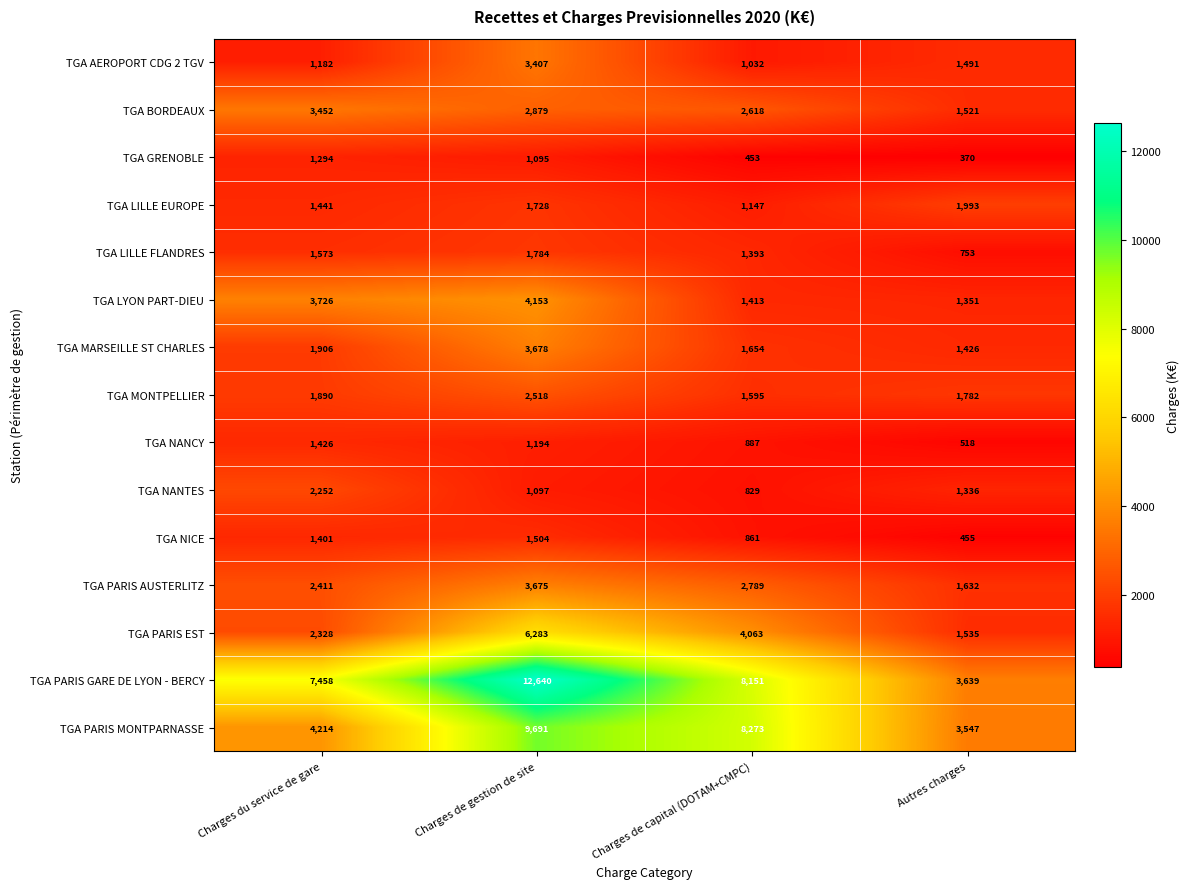

At how many categories does at least one series exceed 1996?

4